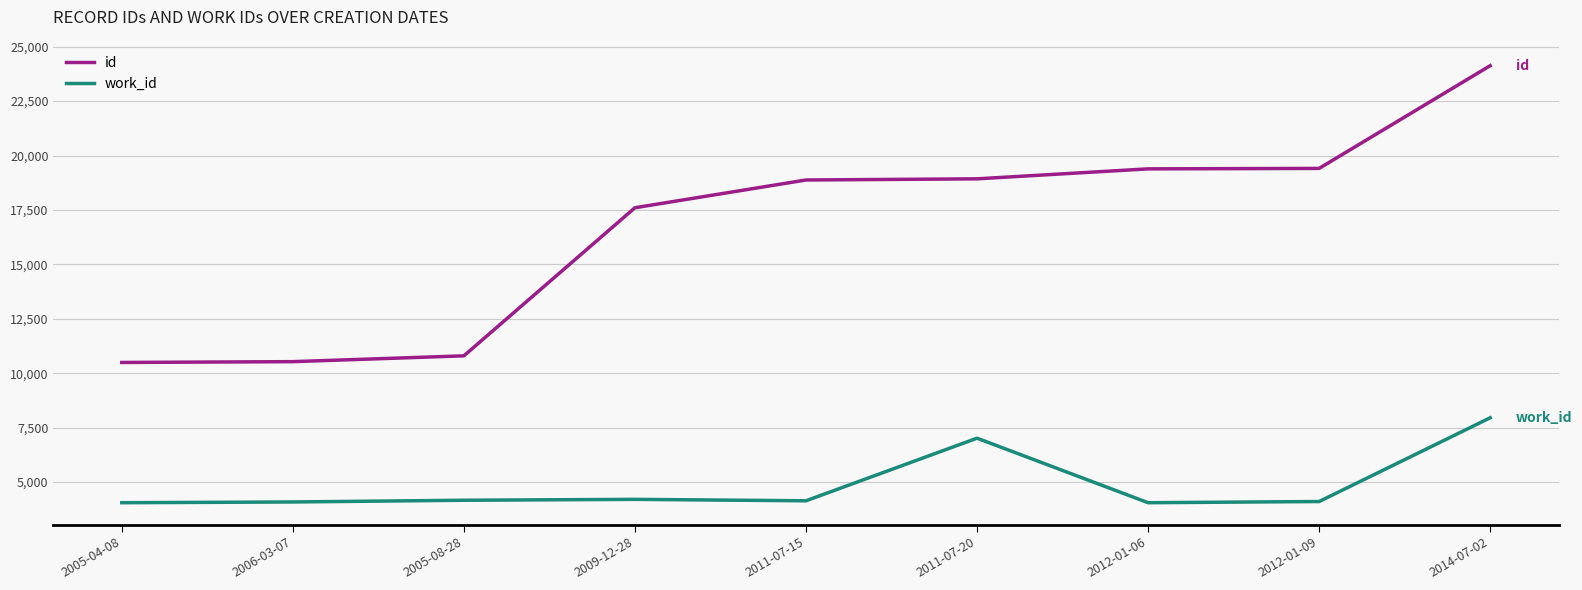

True or false: work_id and id intersect in this chart.

False